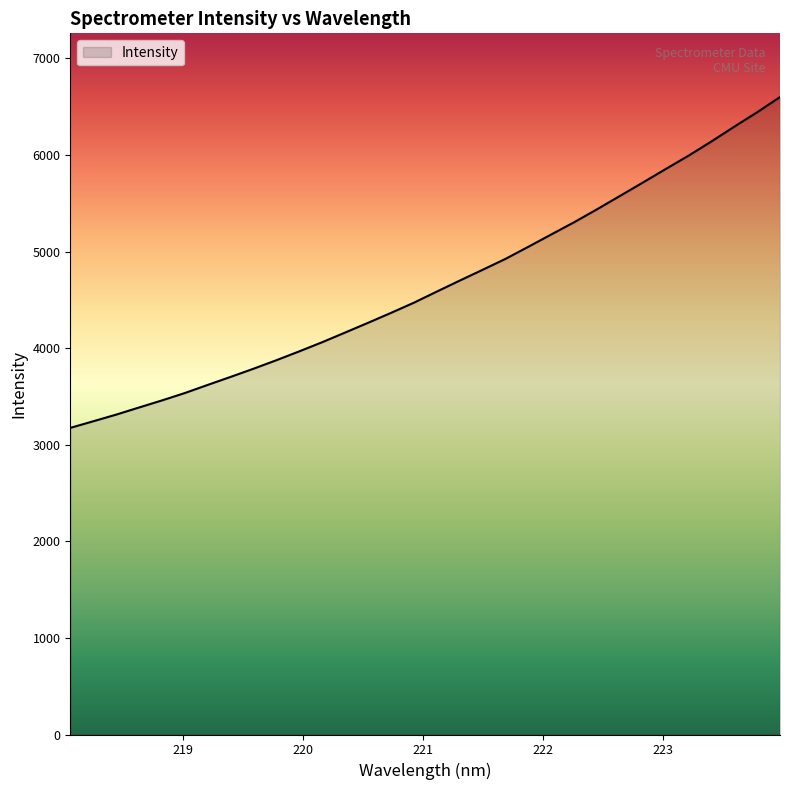

How many lines are shown in the chart?

1